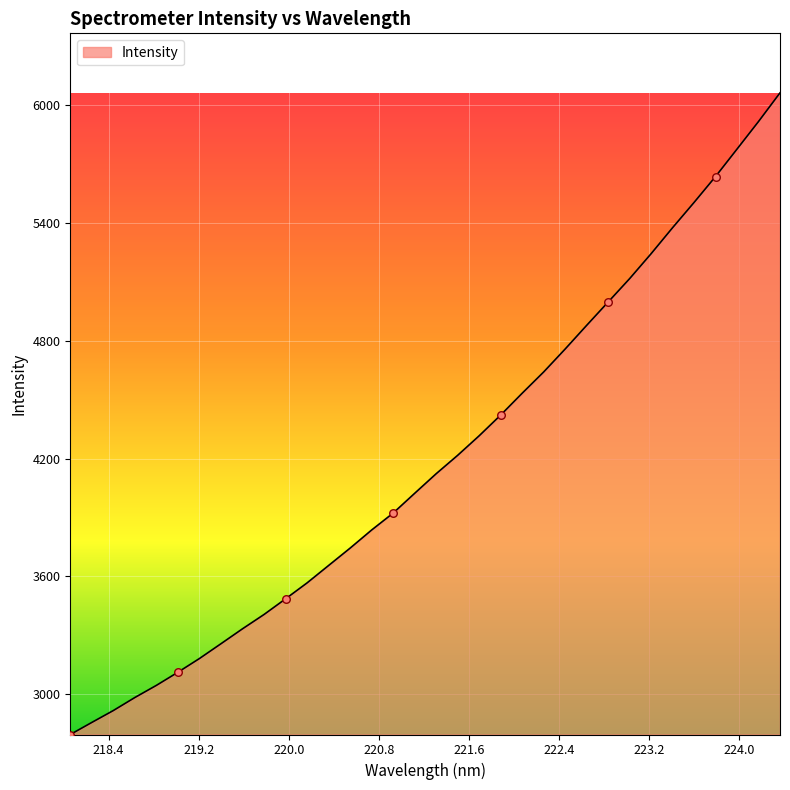

What is the greatest value displayed?

6062.1